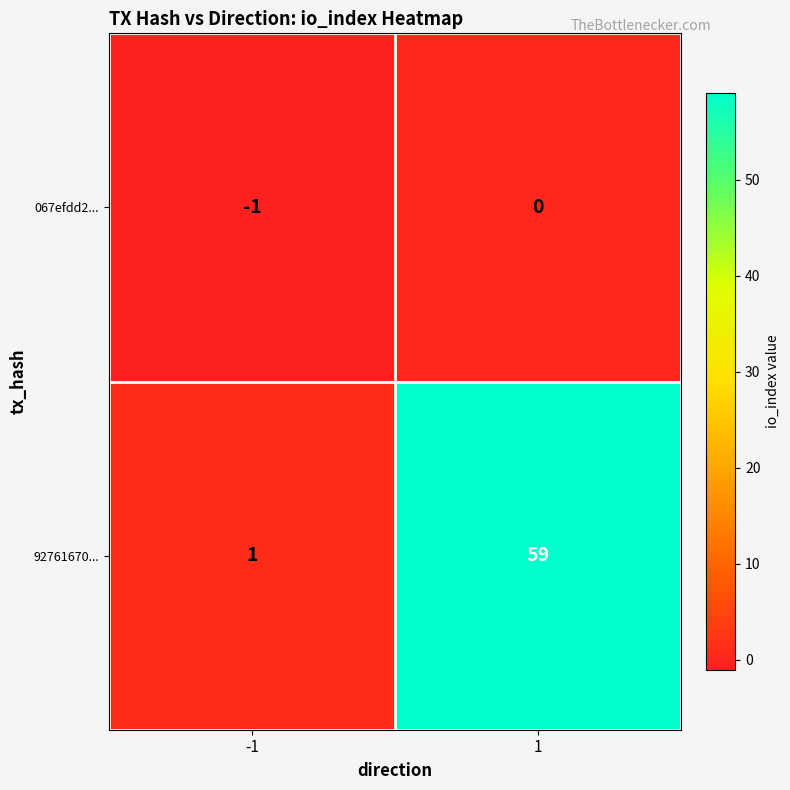

Which series has the largest range (max minus min)?

92761670...